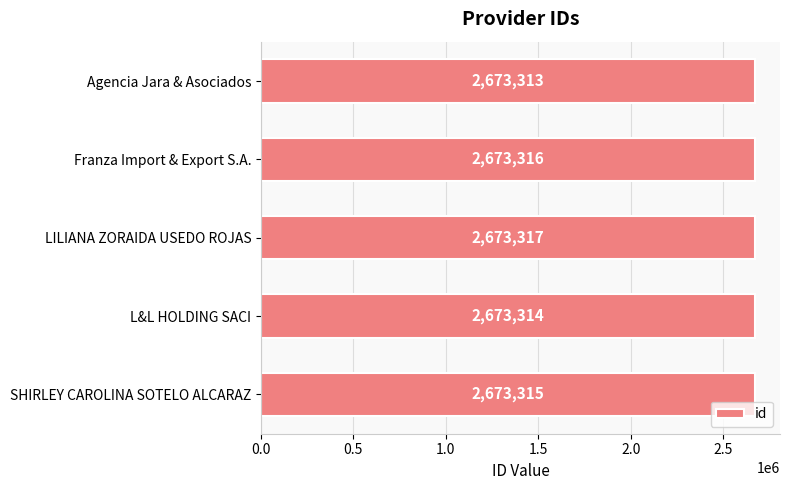

List the labels in order of value, largest first.

LILIANA ZORAIDA USEDO ROJAS, Franza Import & Export S.A., SHIRLEY CAROLINA SOTELO ALCARAZ, L&L HOLDING SACI, Agencia Jara & Asociados